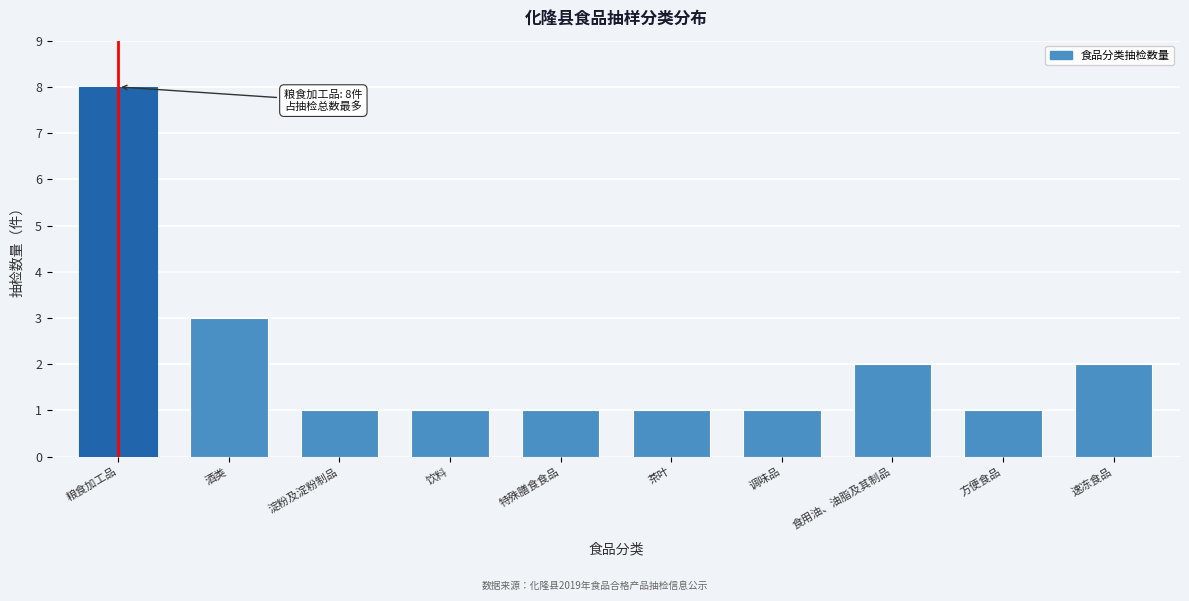

Reading left to right, list all the values displayed in this chart.

8	3	1	1	1	1	1	2	1	2